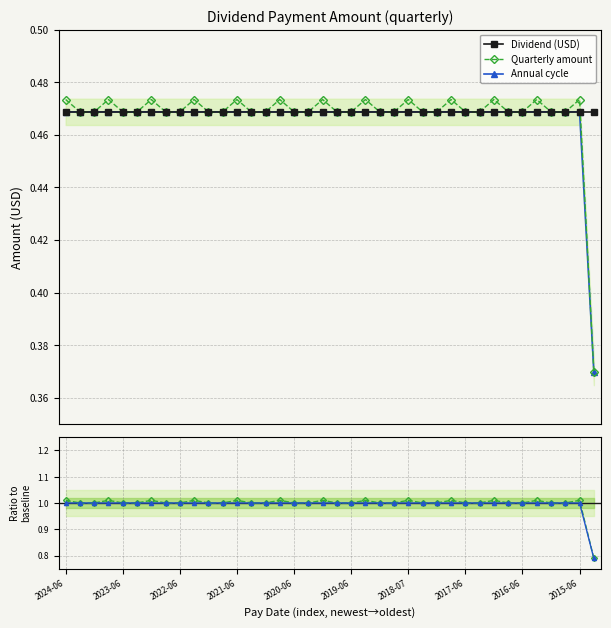

What is the difference between the maximum and minimum values in the Quarterly / baseline series?

0.2